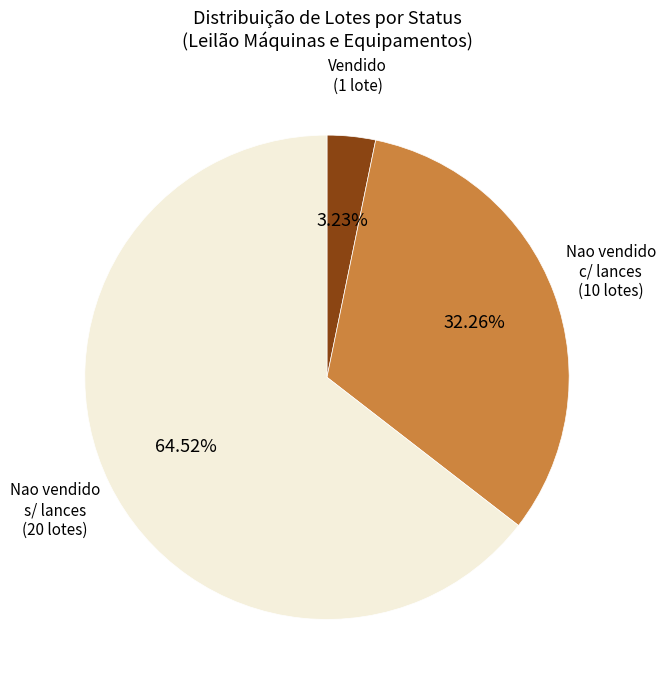

What is the largest slice in the pie chart?

Nao vendido s/ lances (20 lotes)